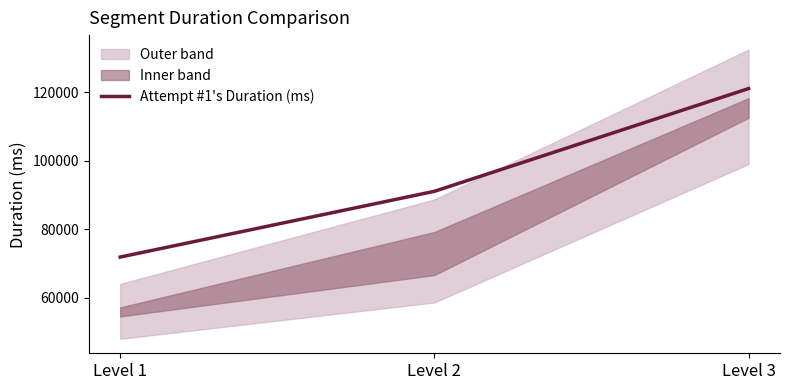

Reading left to right, extract all data points from this chart.

Level 1=71924	Level 2=91127	Level 3=121143